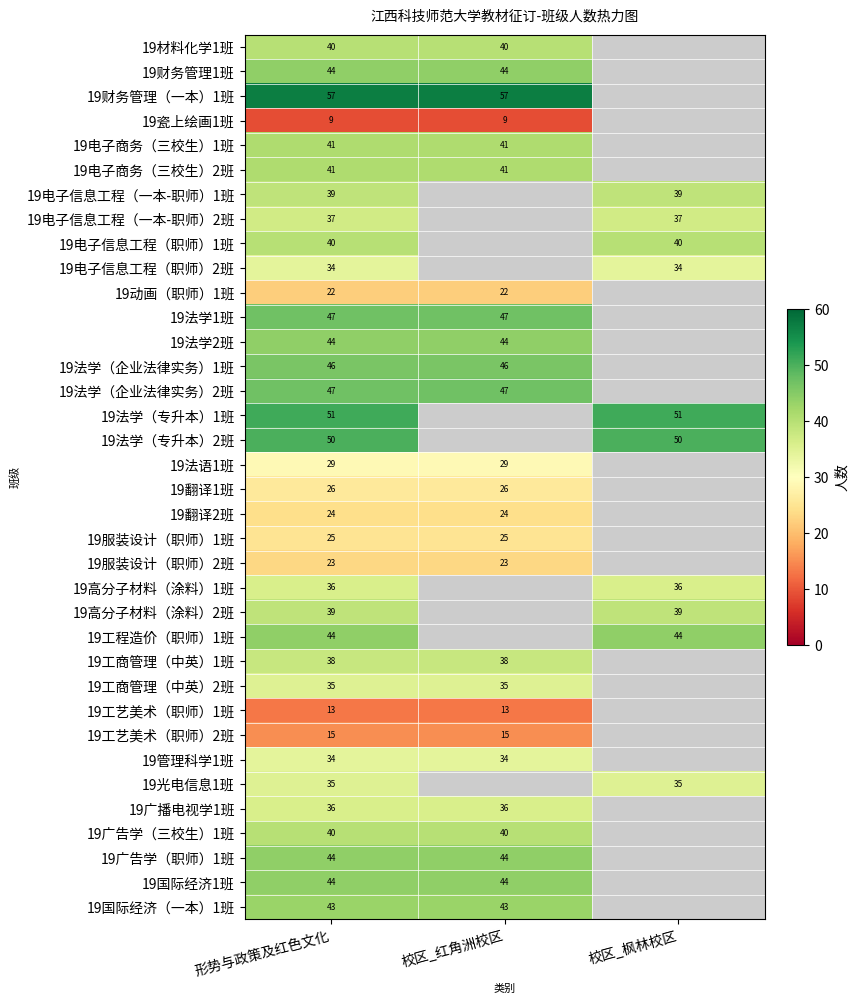

The value of 19动画（职师）1班 at 校区_红角洲校区 is 22. True or false?

True